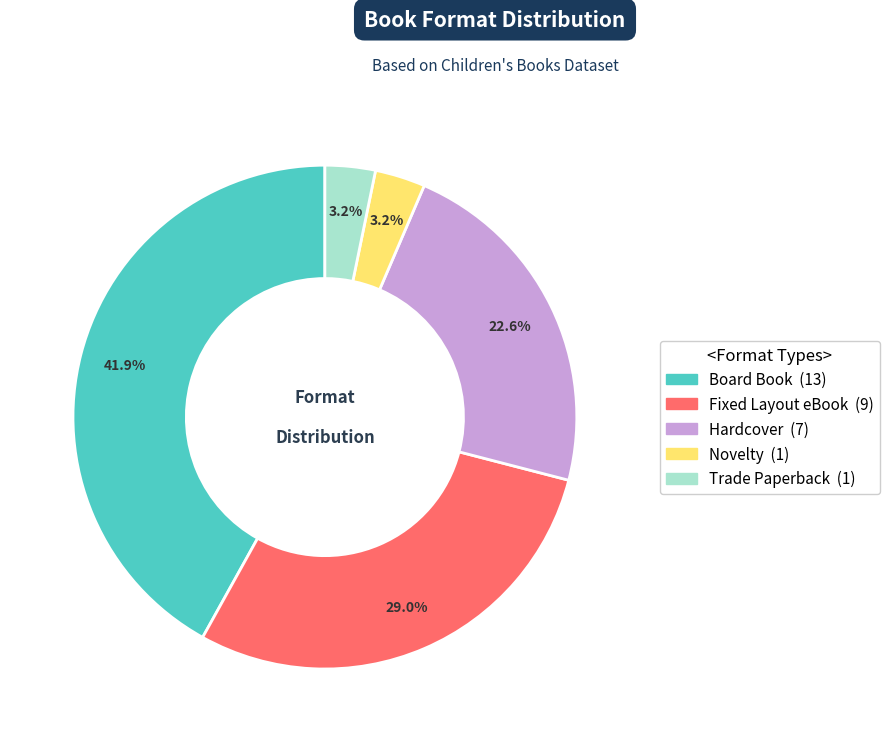

Which category has the biggest portion of the pie?

Board Book